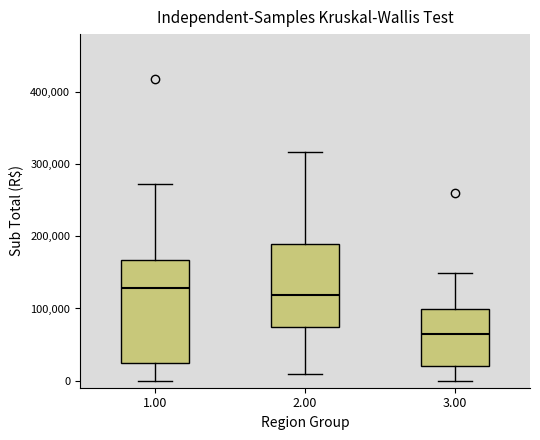

Comparing the boxes themselves (not the whiskers), which one is the tallest?

1.00